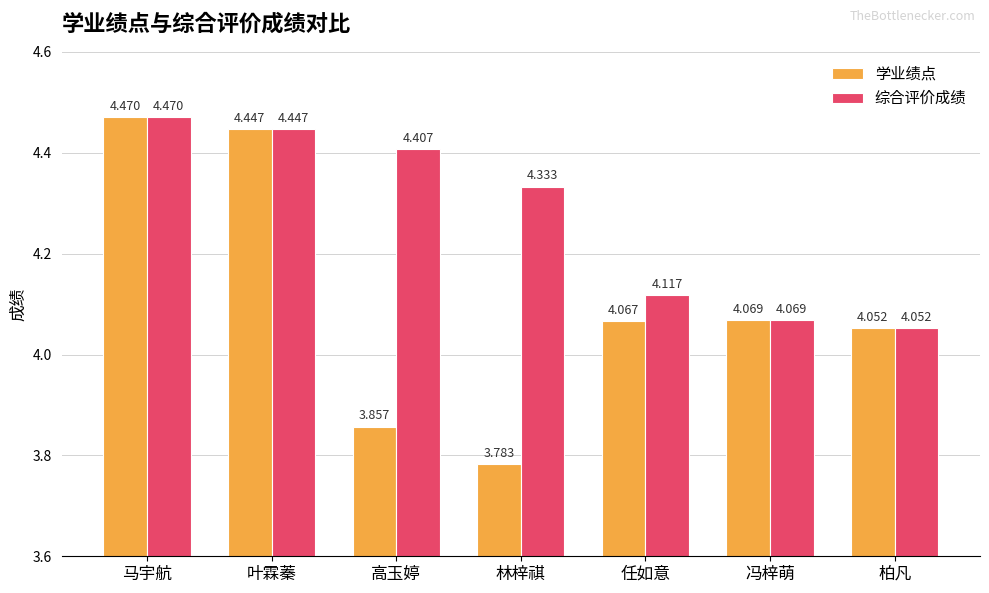

What is the difference between the second highest and second lowest values in the 学业绩点 series?

0.6